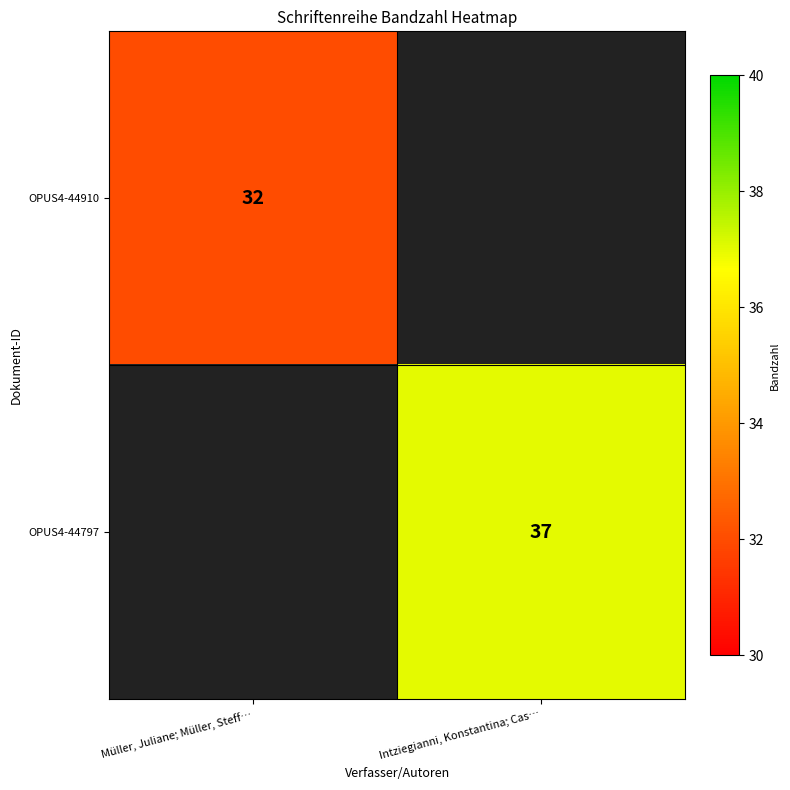

The value of OPUS4-44910 at Müller, Juliane; Müller, Steff… is 19. True or false?

False